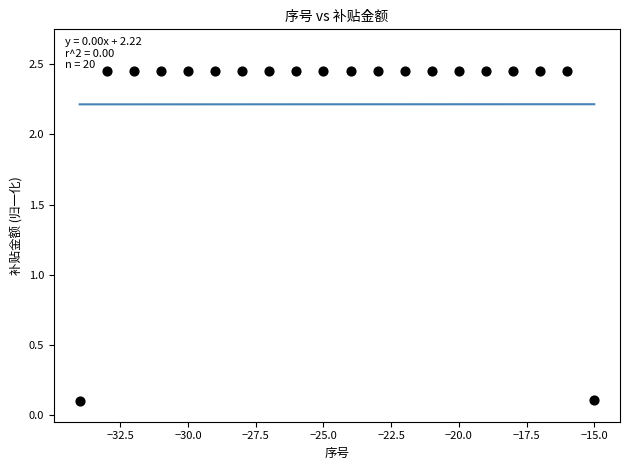

What is the range of X values (max minus min)?

19.0